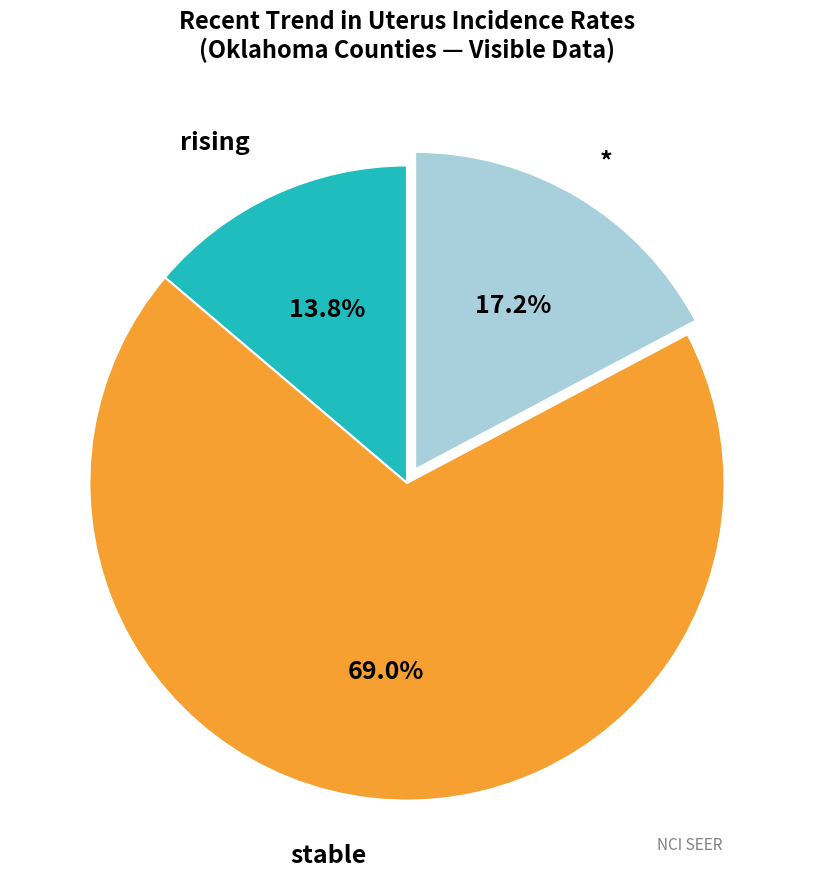

Is there a majority slice in this chart?

Yes